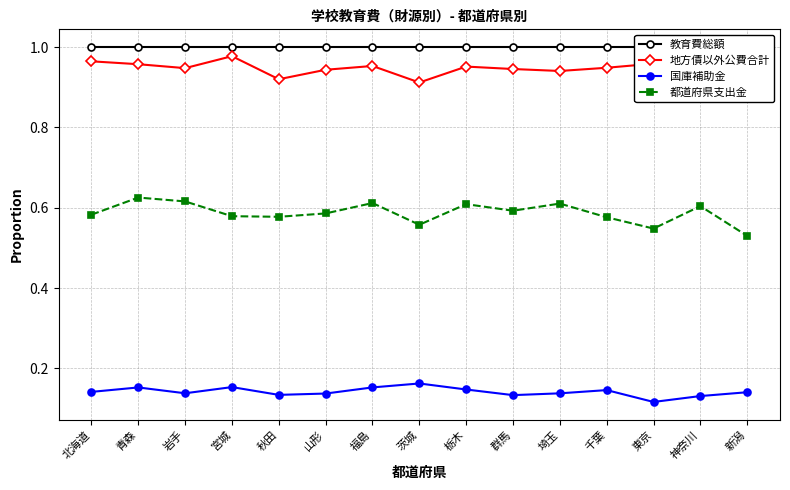

What is the lowest value of the 地方債以外公費合計 series?

0.9